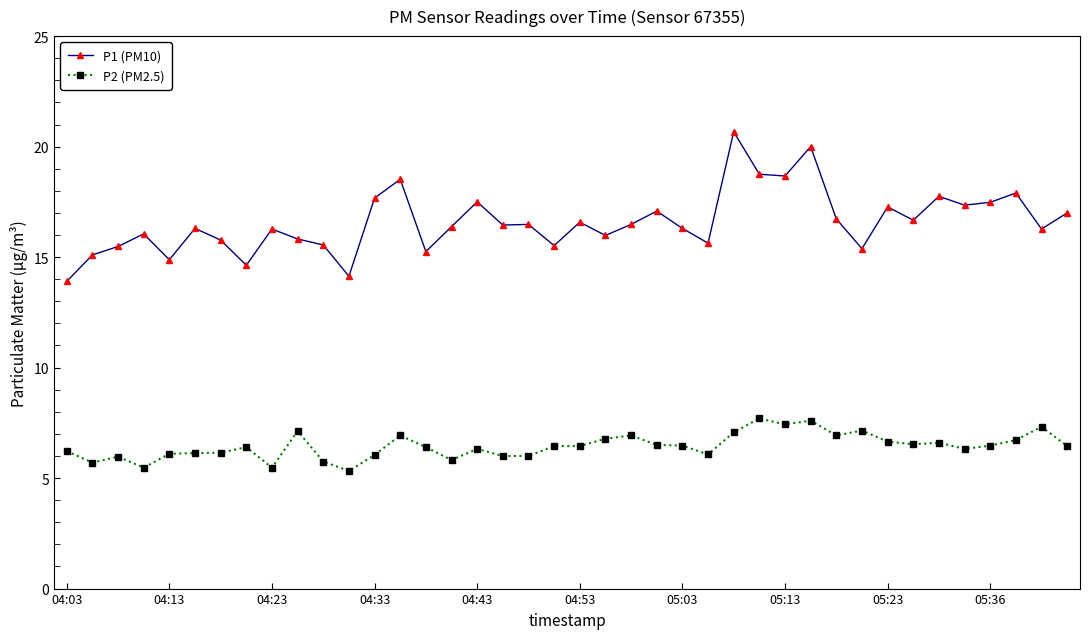

List the series in order of their overall mean, highest first.

P1 (PM10), P2 (PM2.5)